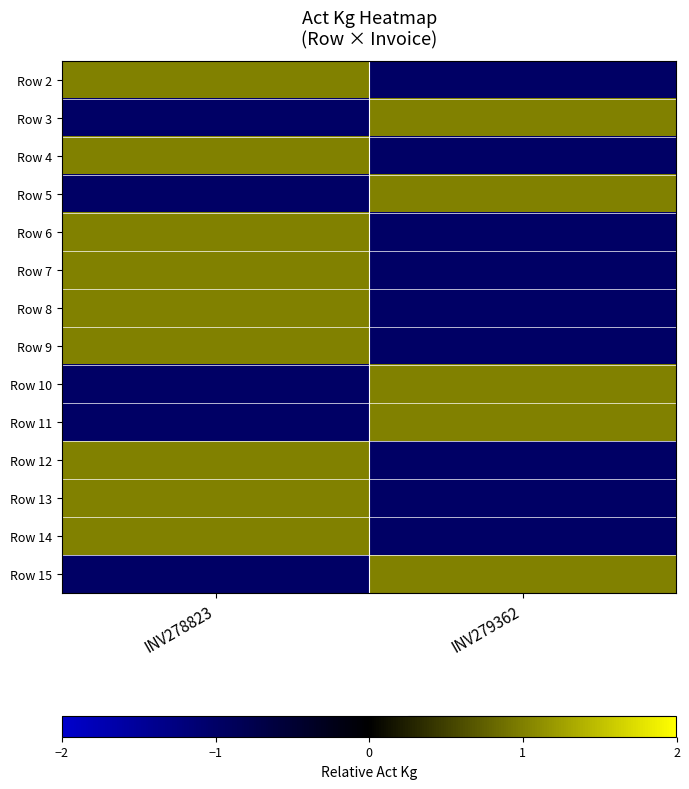

Which label corresponds to the smallest value in the chart?

INV279362